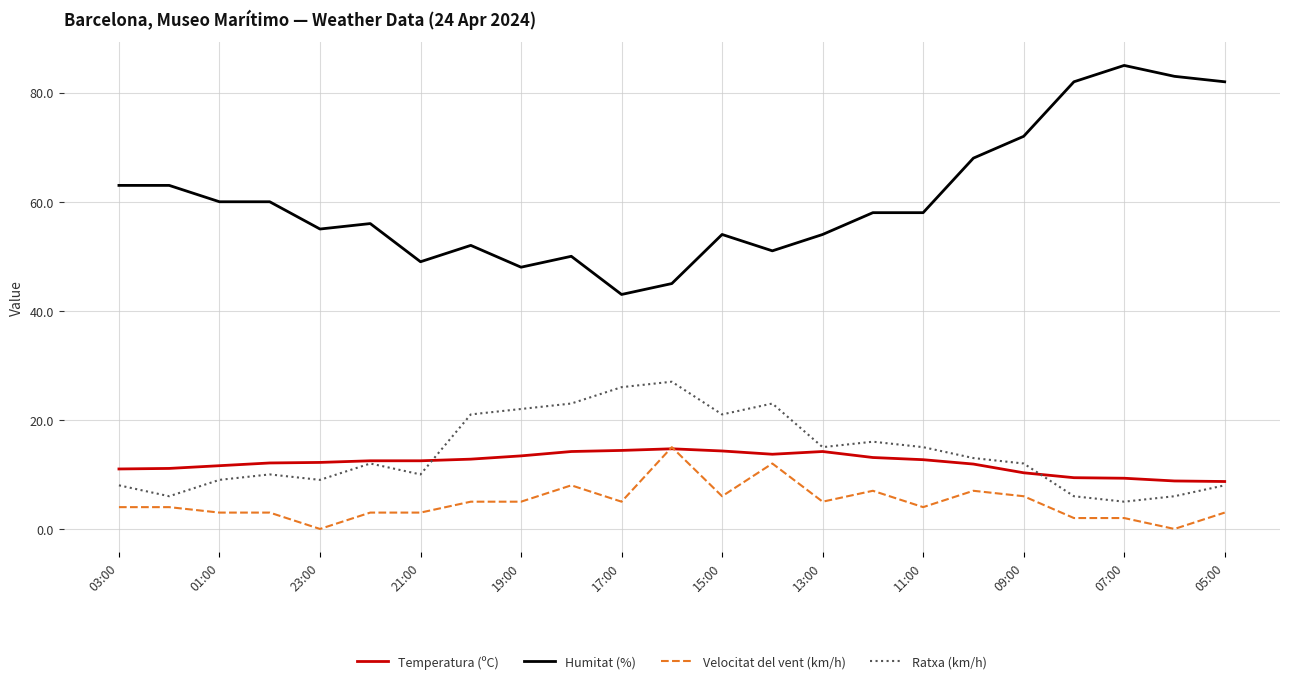

What is the lowest value of the Humitat (%) series?

43.0